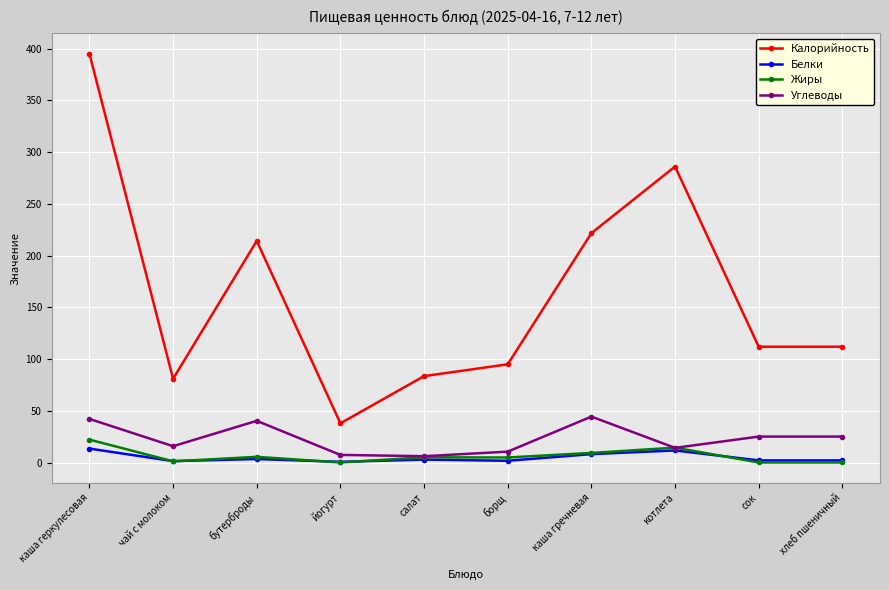

After their last crossing, which series has the higher values: Белки or Жиры?

Белки